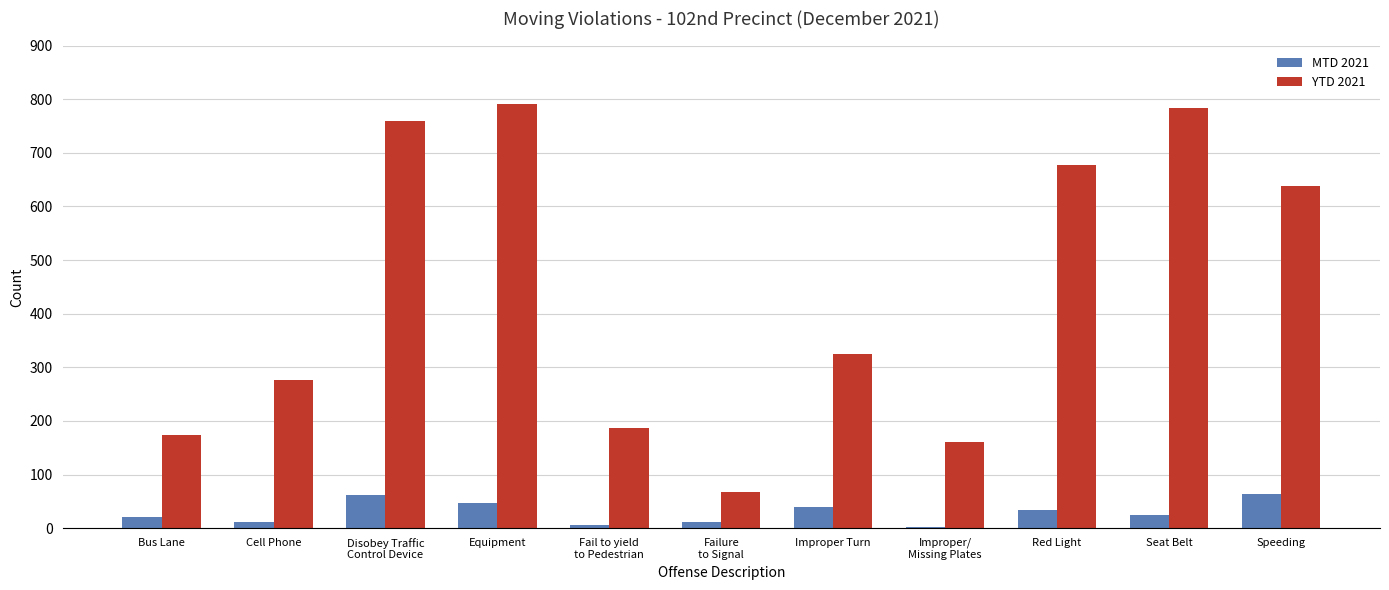

Is the value of MTD 2021 at Bus Lane greater than the value of YTD 2021 at Red Light?

No